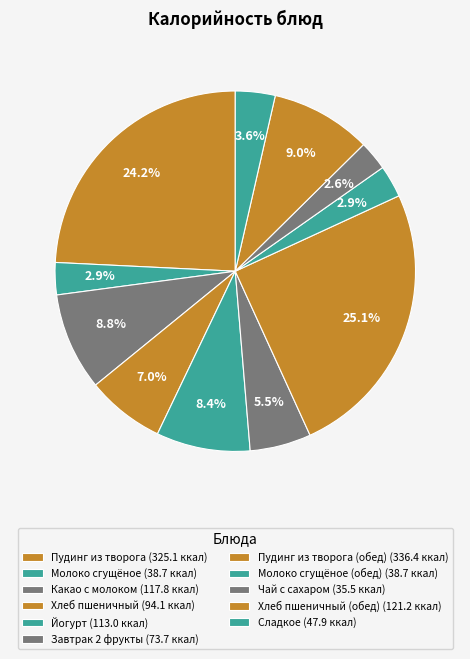

Count the number of slices in the pie.

11